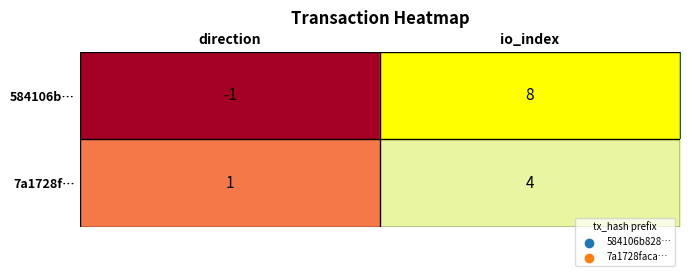

What is the greatest value displayed?

8